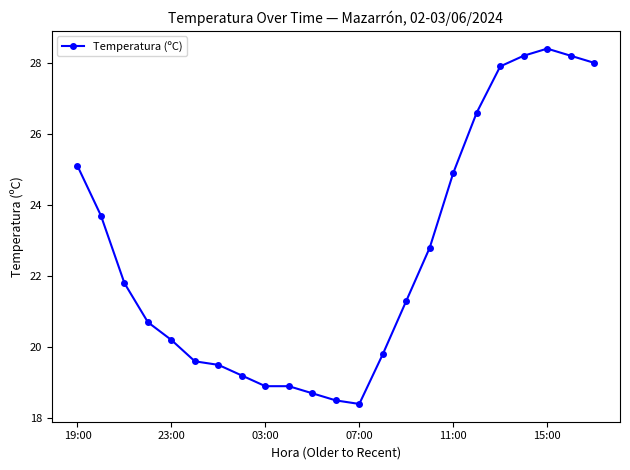

What is the value of the 18th point from the left?

26.6